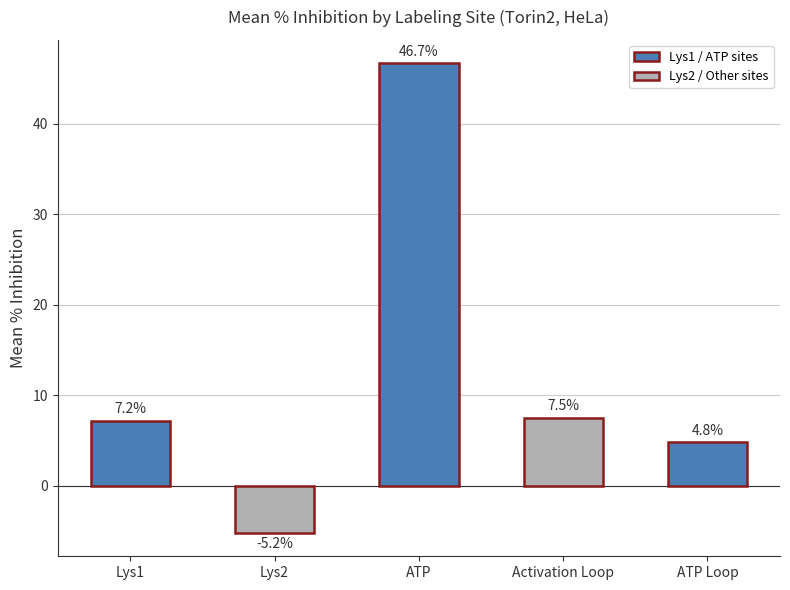

What is the change in value from ATP to ATP Loop?

-41.9